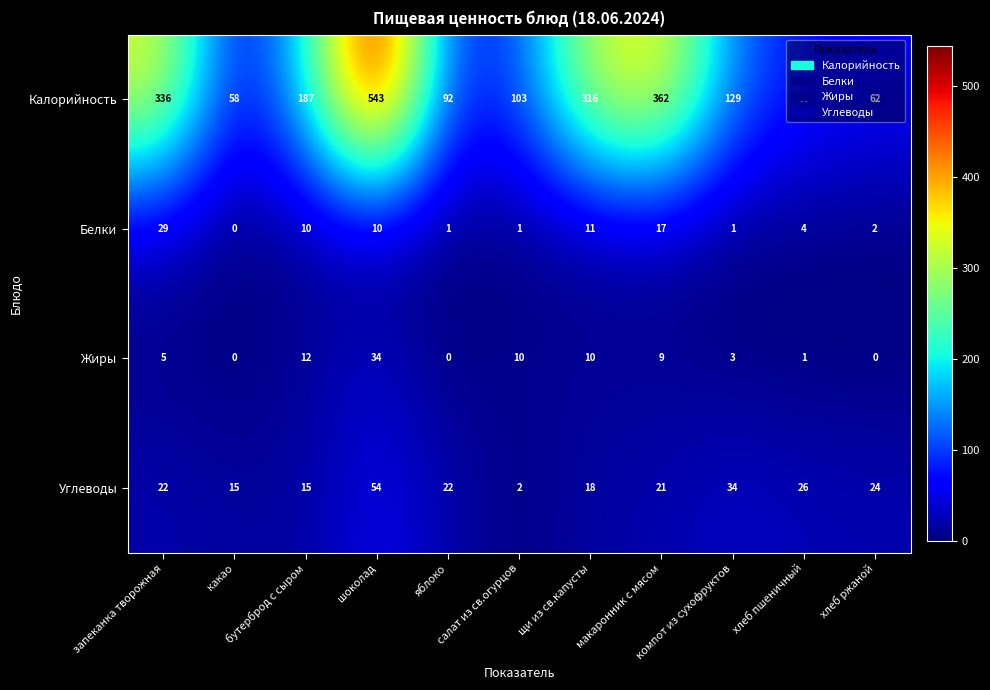

Which label corresponds to the largest value in the chart?

шоколад